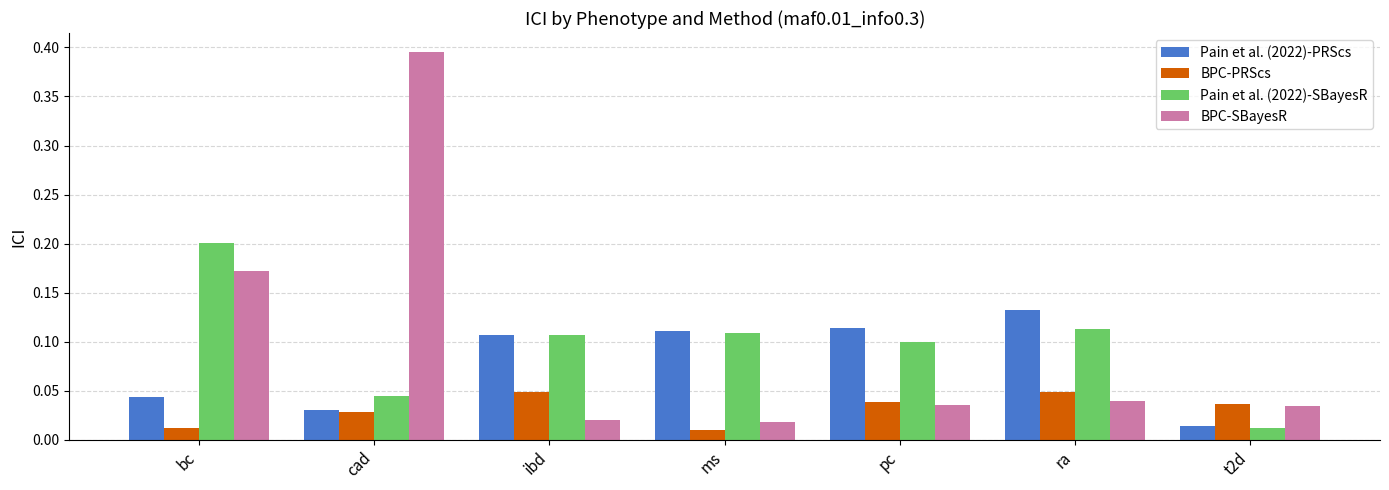

At which label does Pain et al. (2022)-PRScs reach its minimum?

t2d